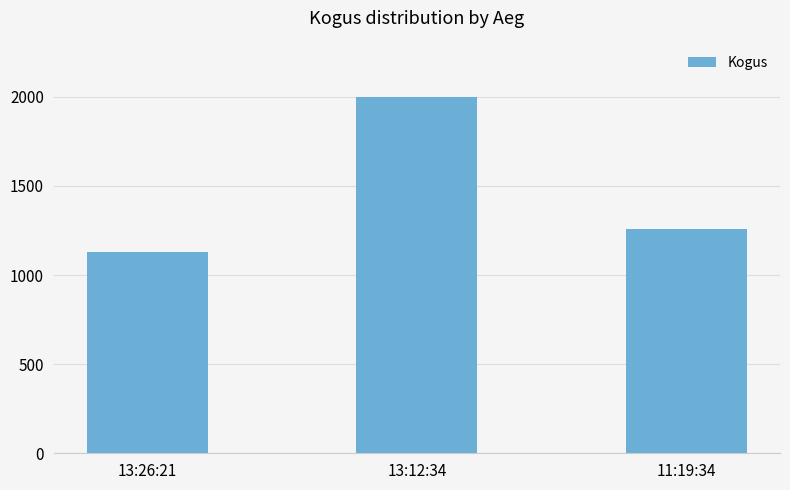

Count the number of data series in this chart.

1